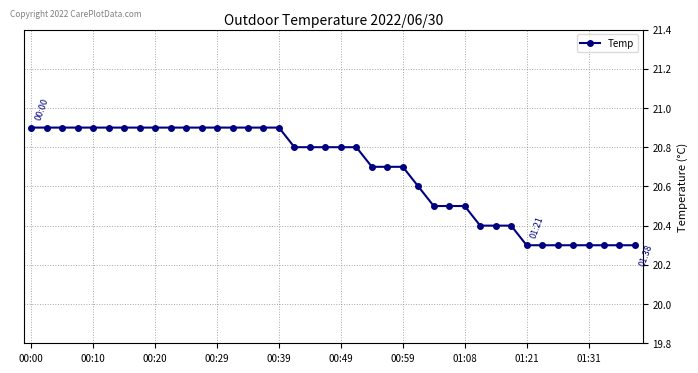

How many categories are shown in the chart?

40